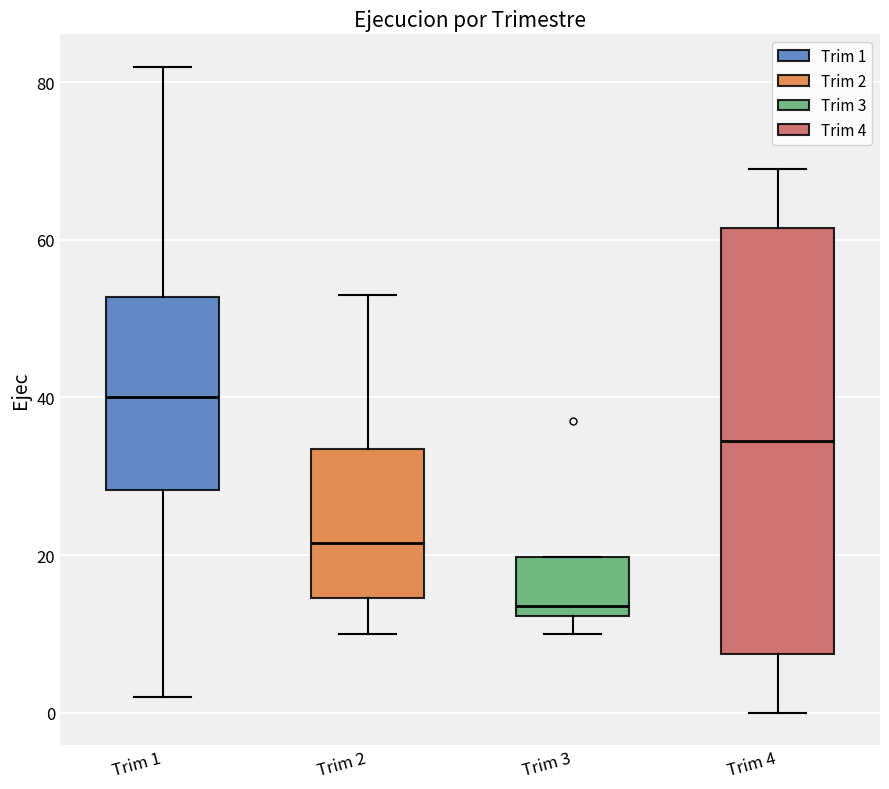

Comparing the boxes themselves (not the whiskers), which one is the tallest?

Trim 4